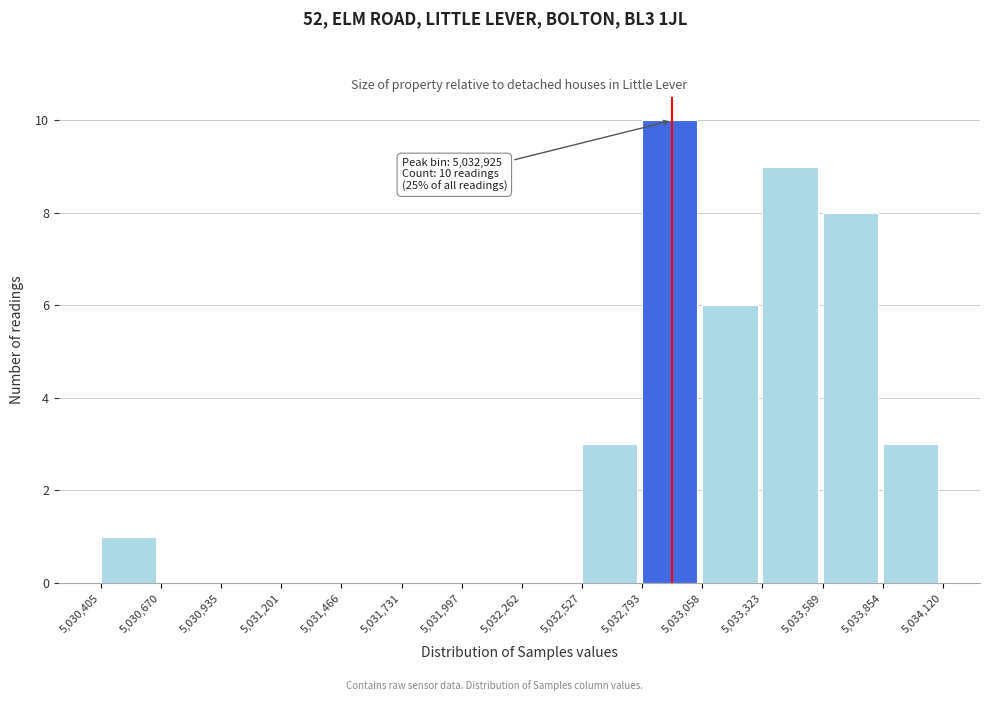

Which range on the x-axis has the tallest bar?

5,032,793 to 5,033,058